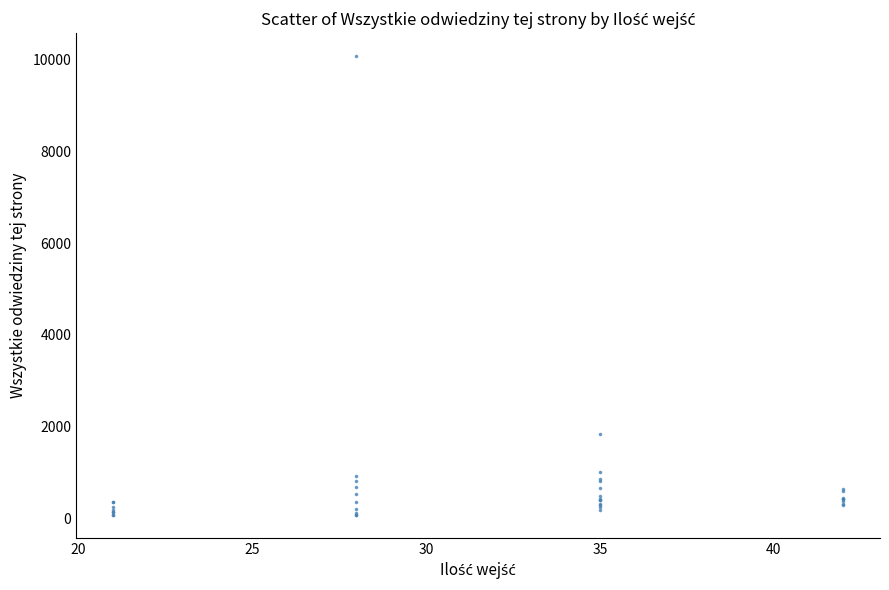

What Y value in the scatter plot is closest to 5076?

1840